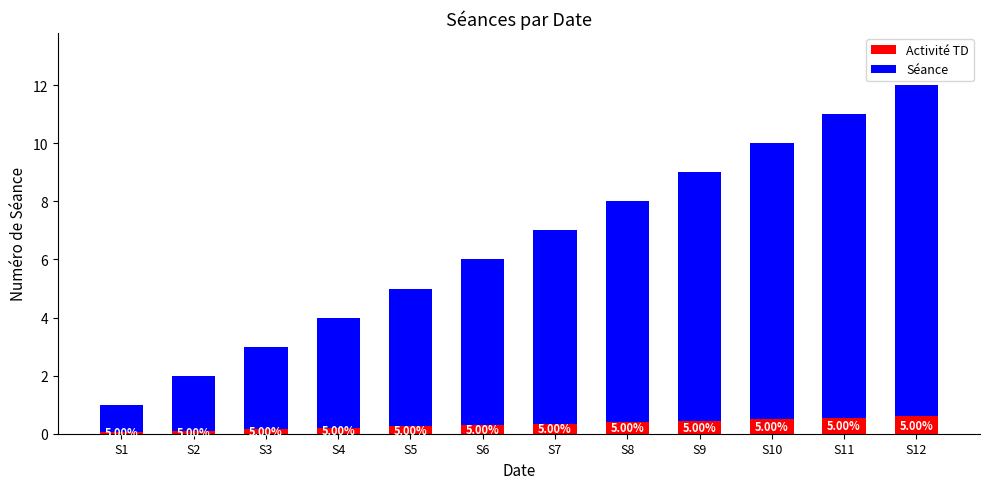

How many bars are there in total?

12